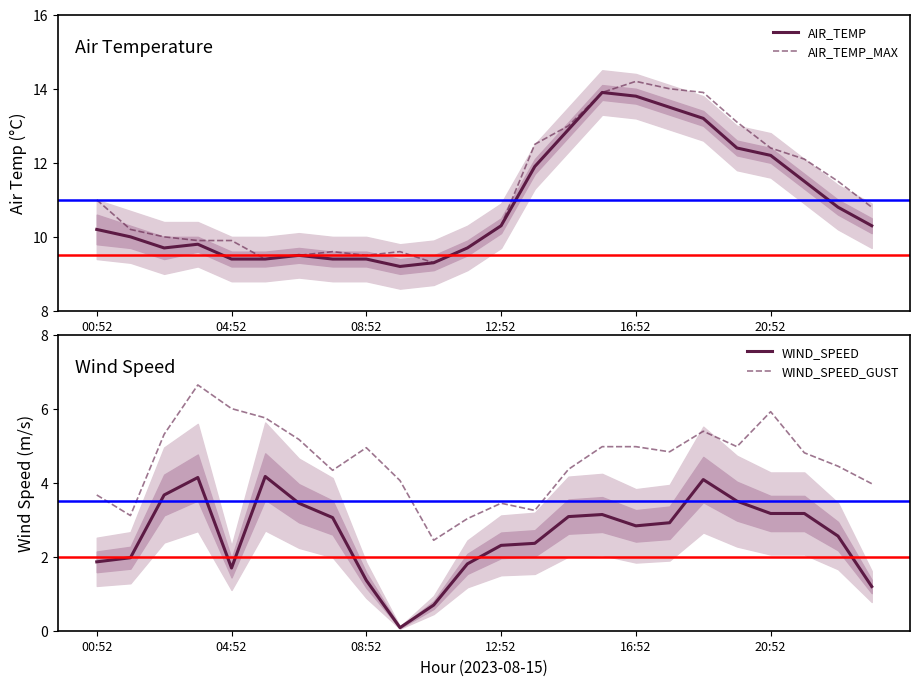

Does the chart have visible grid lines?

No